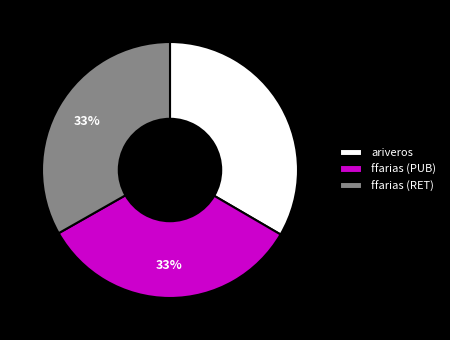

Count the number of slices in the pie.

3